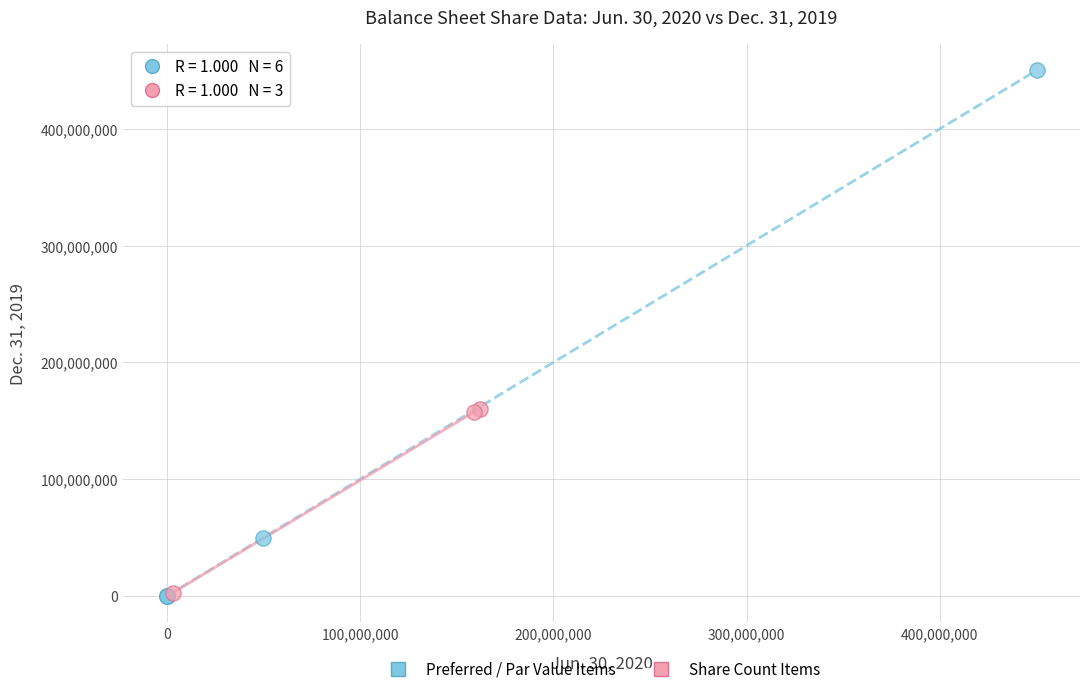

Which series has the widest spread of Y values?

Preferred / Par Value Items